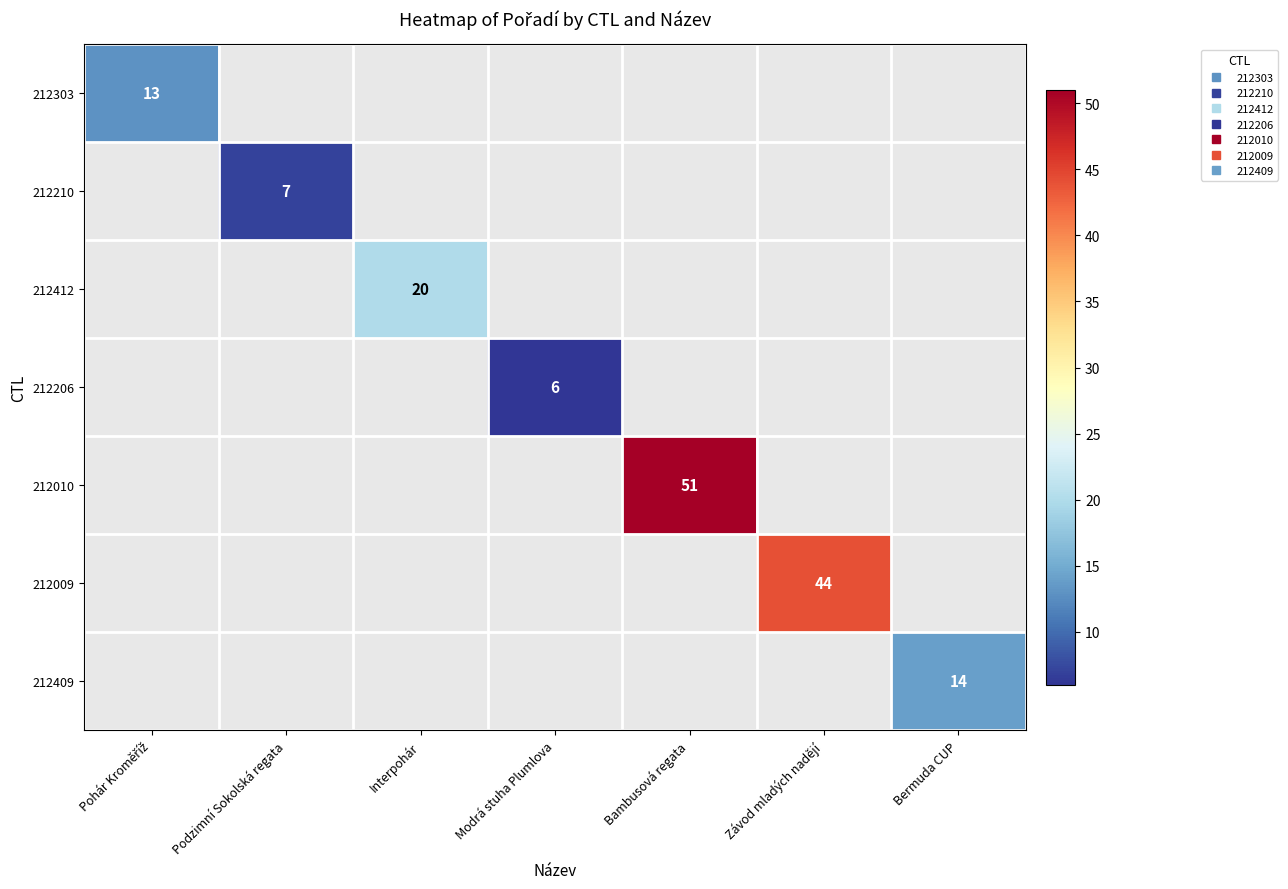

How many distinct data groups are displayed?

7